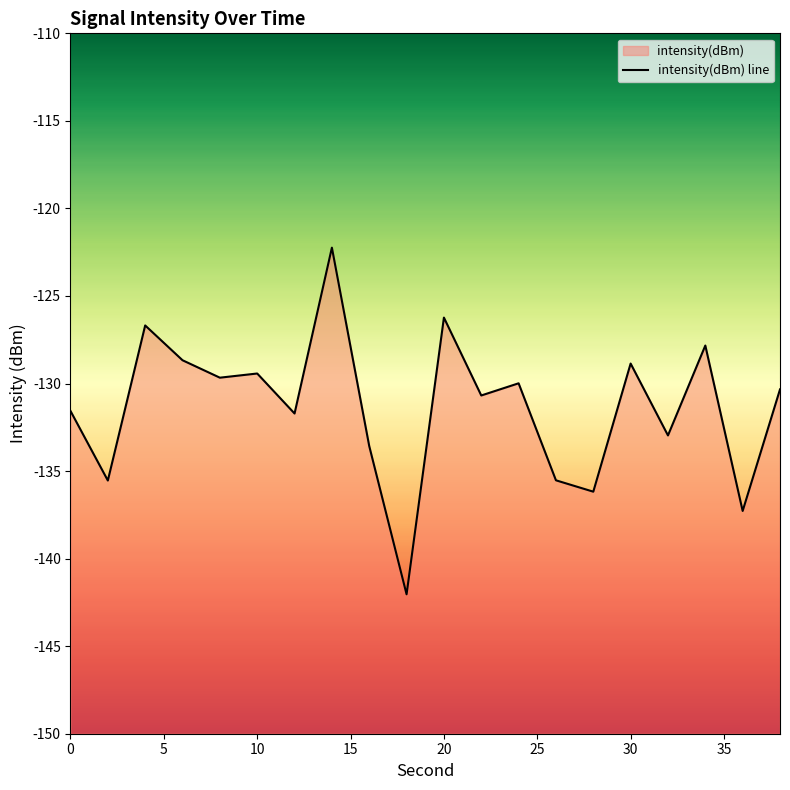

What is the minimum value shown in the chart?

-142.0